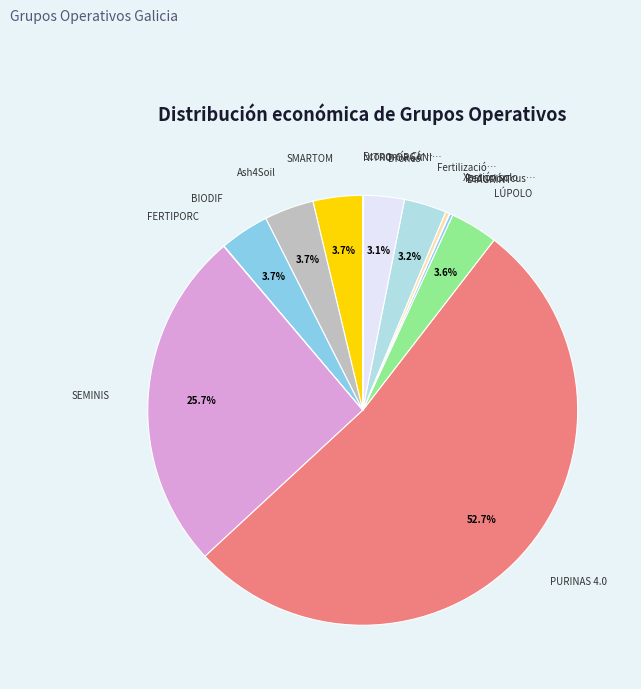

How many segments does this pie chart have?

14